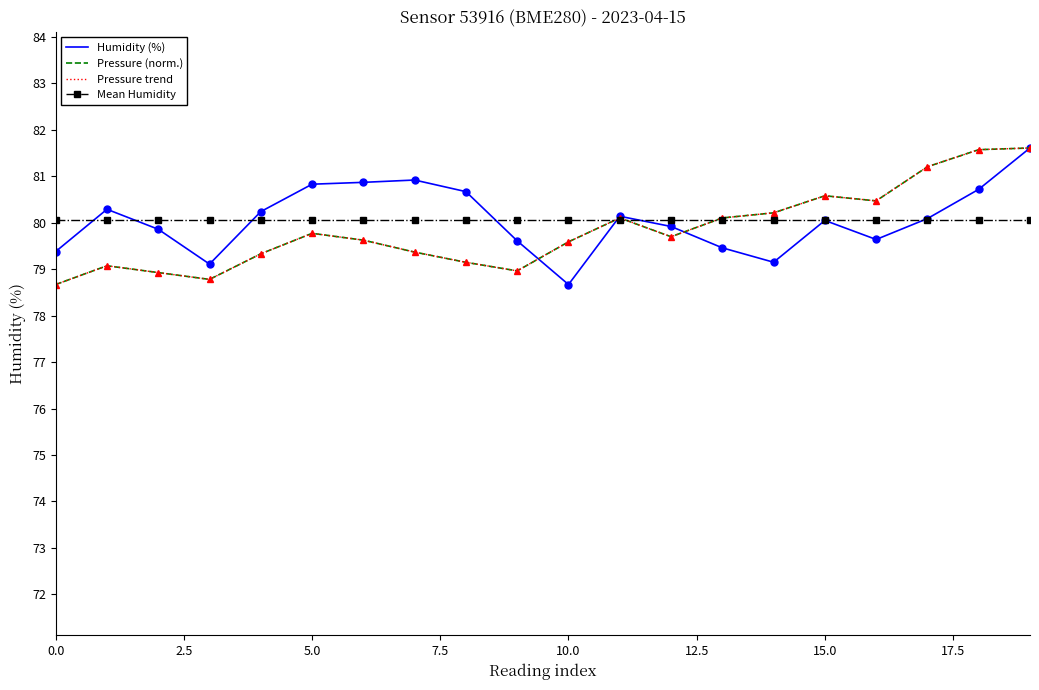

How many interior local valleys does the Humidity (%) series have?

4